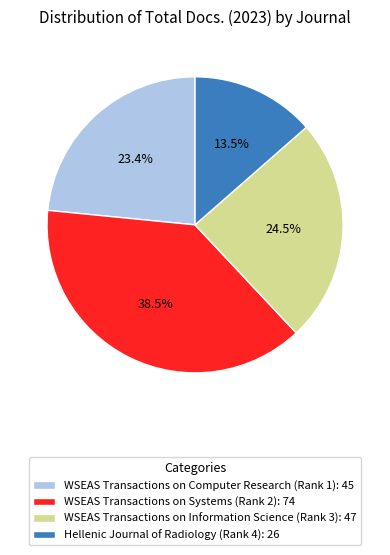

How many segments does this pie chart have?

4